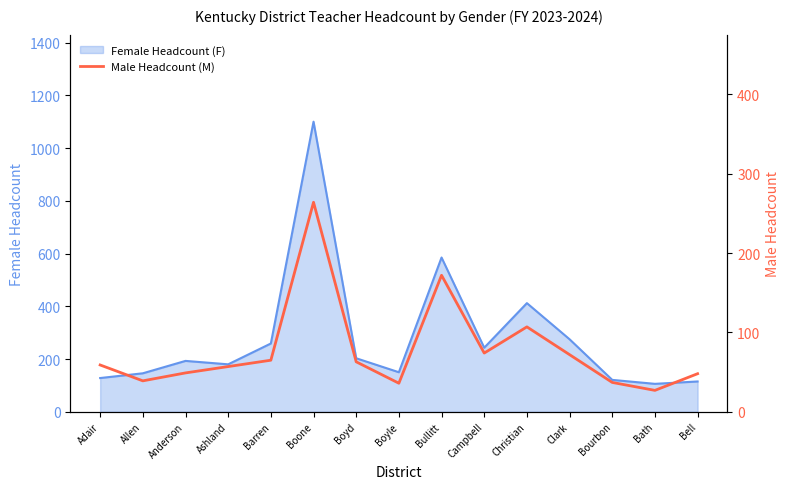

What is the smallest value displayed?

27